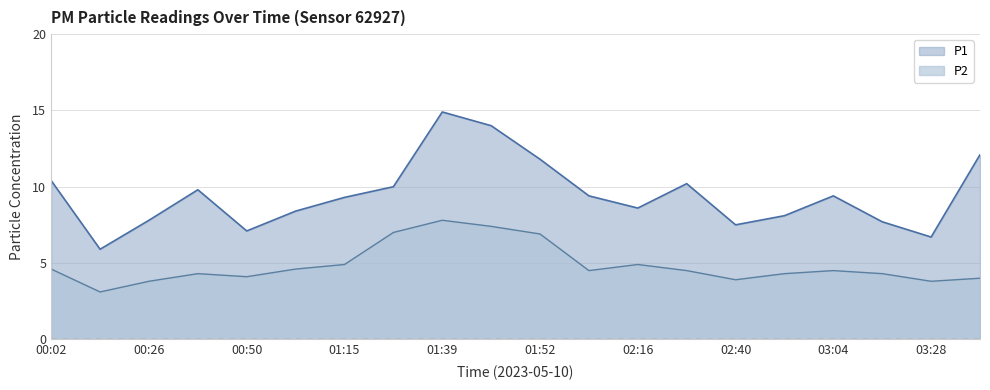

What is the label of the 2nd point from the left?

00:14